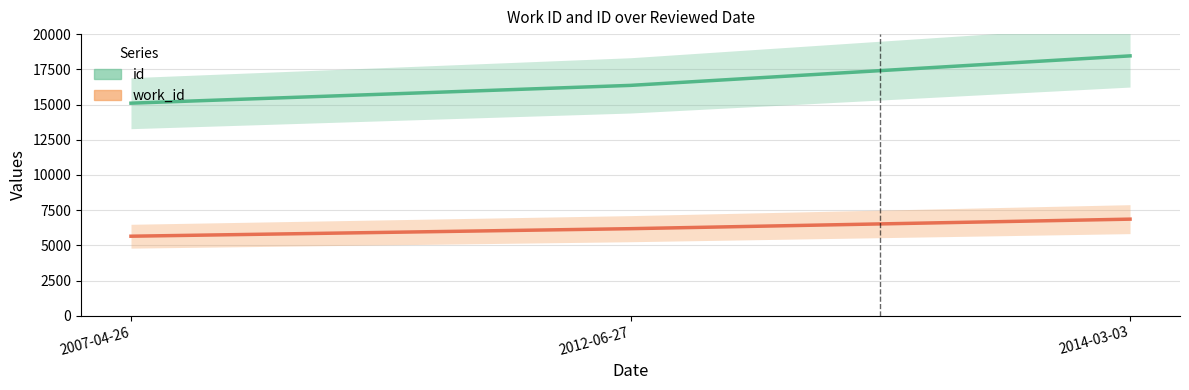

What is the minimum value for work_id?

5647